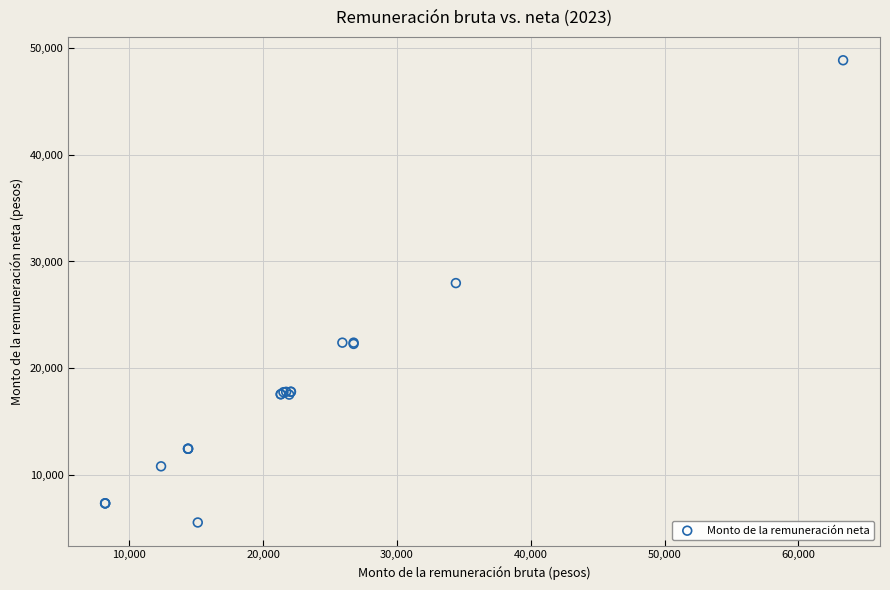

What Y value in the scatter plot is closest to 27196?

27973.1